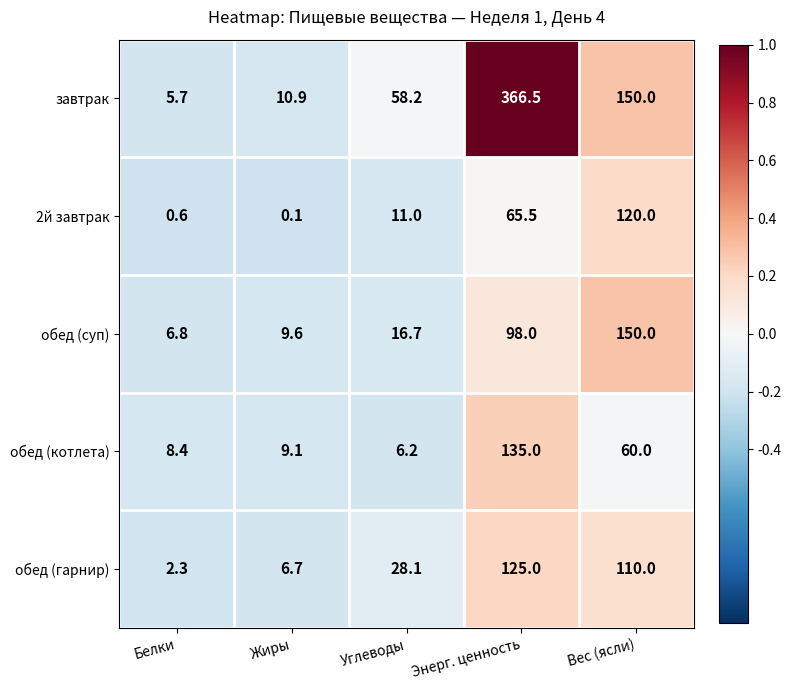

Which category has the lowest value in the 2й завтрак series?

Жиры